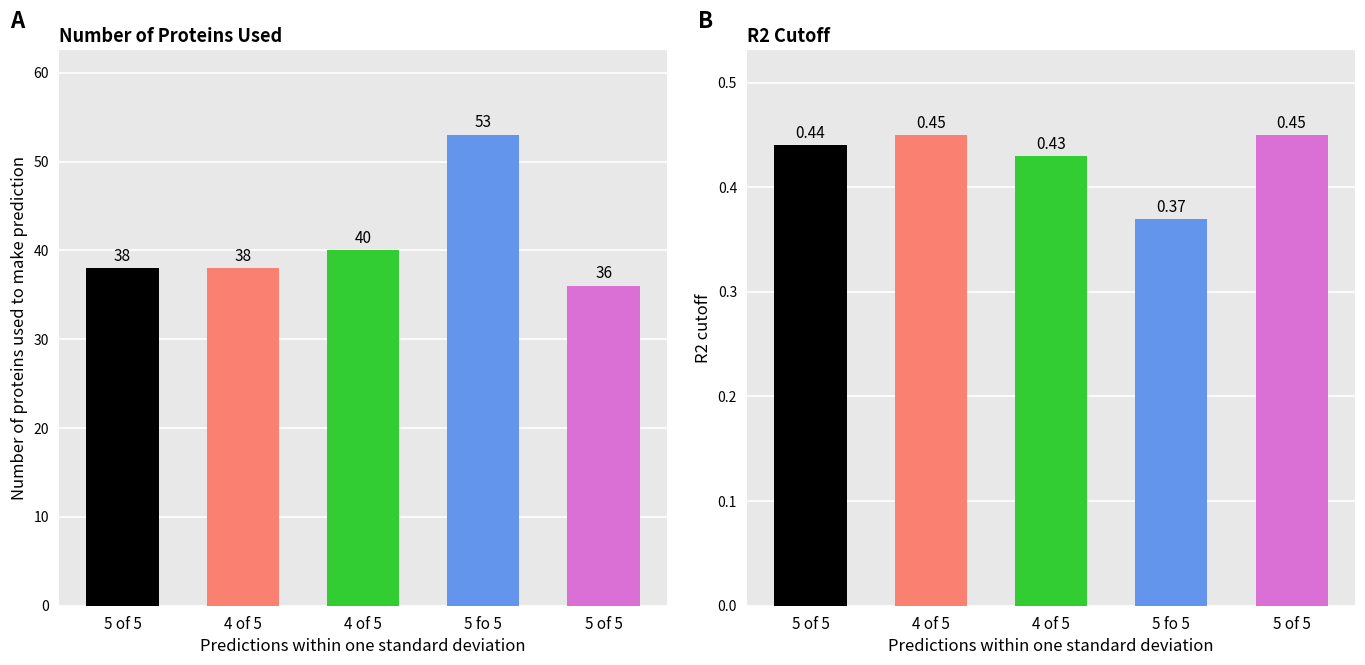

Is the value of R2 cutoff at 5 fo 5 greater than the value of Number of proteins at 5 of 5?

No